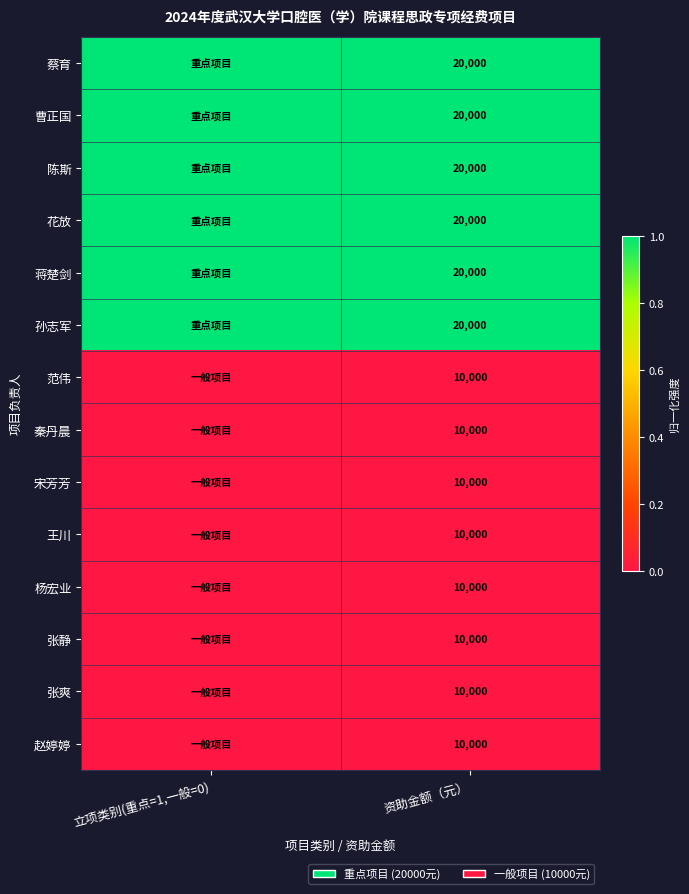

At how many categories does at least one series exceed 0?

2